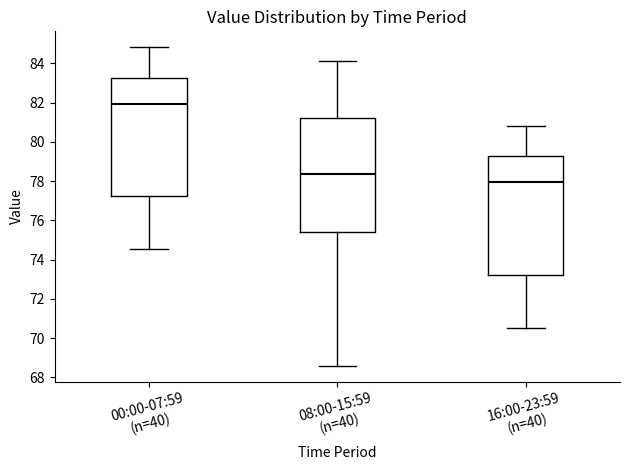

Where is the upper edge of the box for 00:00-07:59 (n=40) on the y-axis? The values are not printed on the chart, so give them approximately, as read against the axis.

83.2